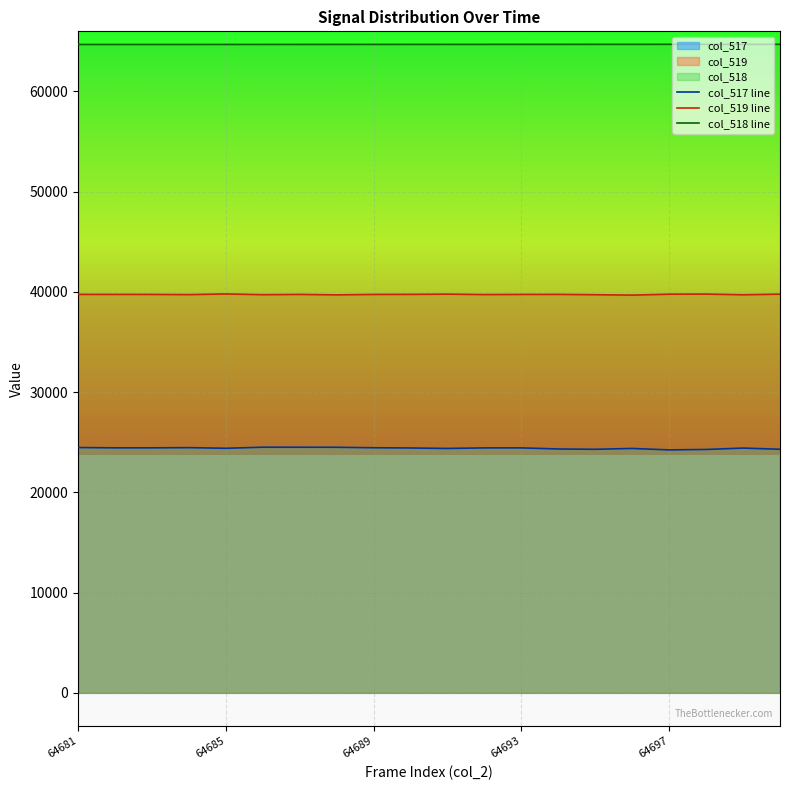

What is the minimum value shown in the chart?

24238